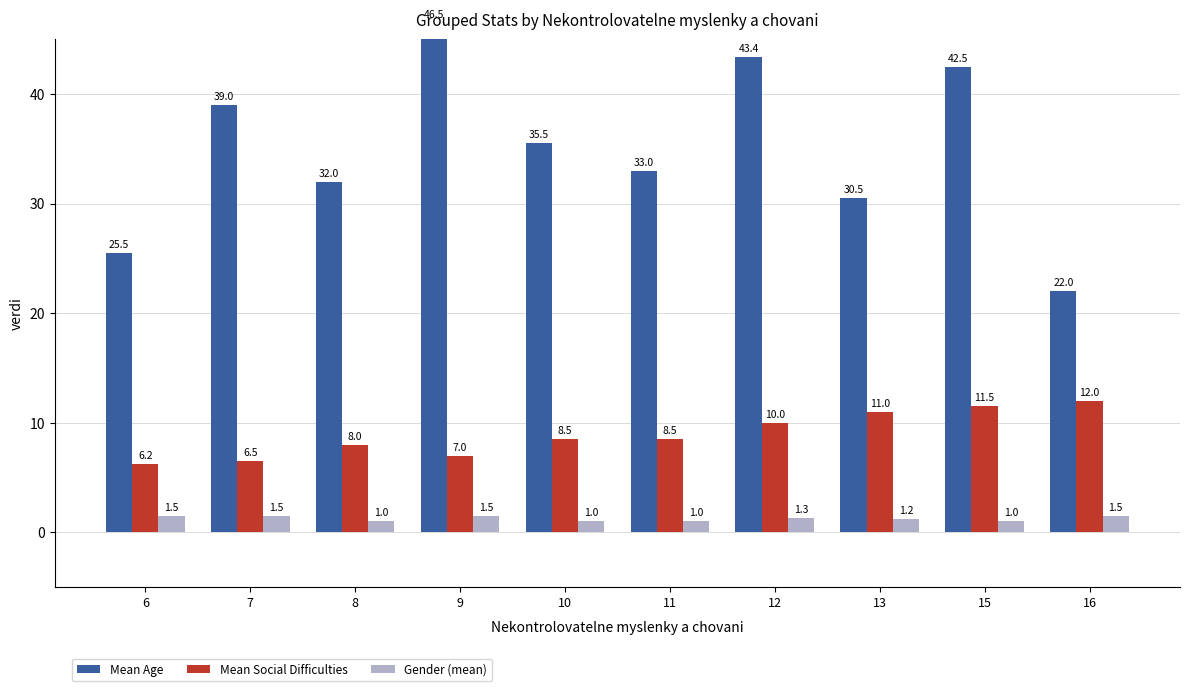

Between 6 and 16, which is larger?

6